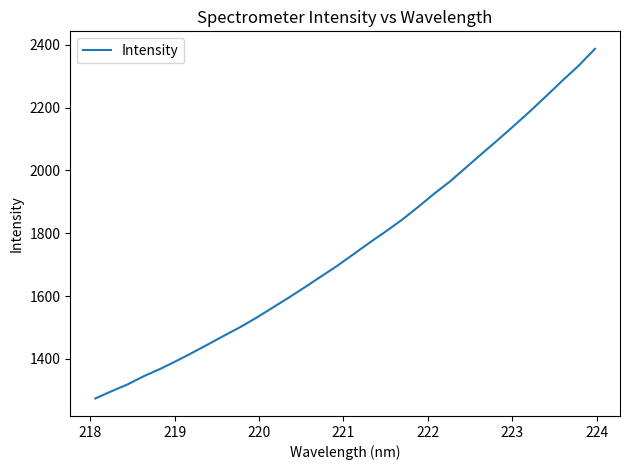

What is the maximum value shown in the chart?

2387.1